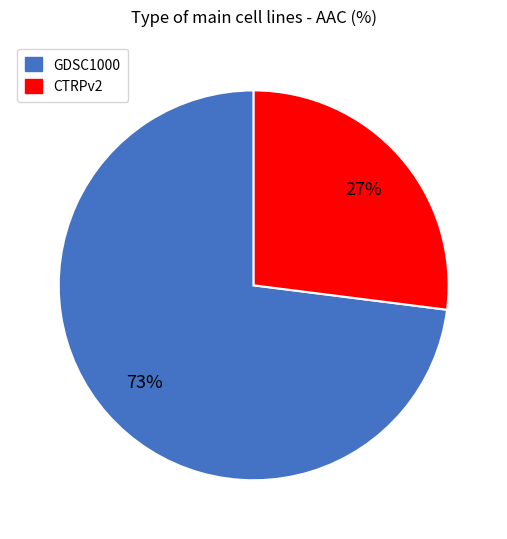

Is it true that CTRPv2 is 27% of the pie?

True